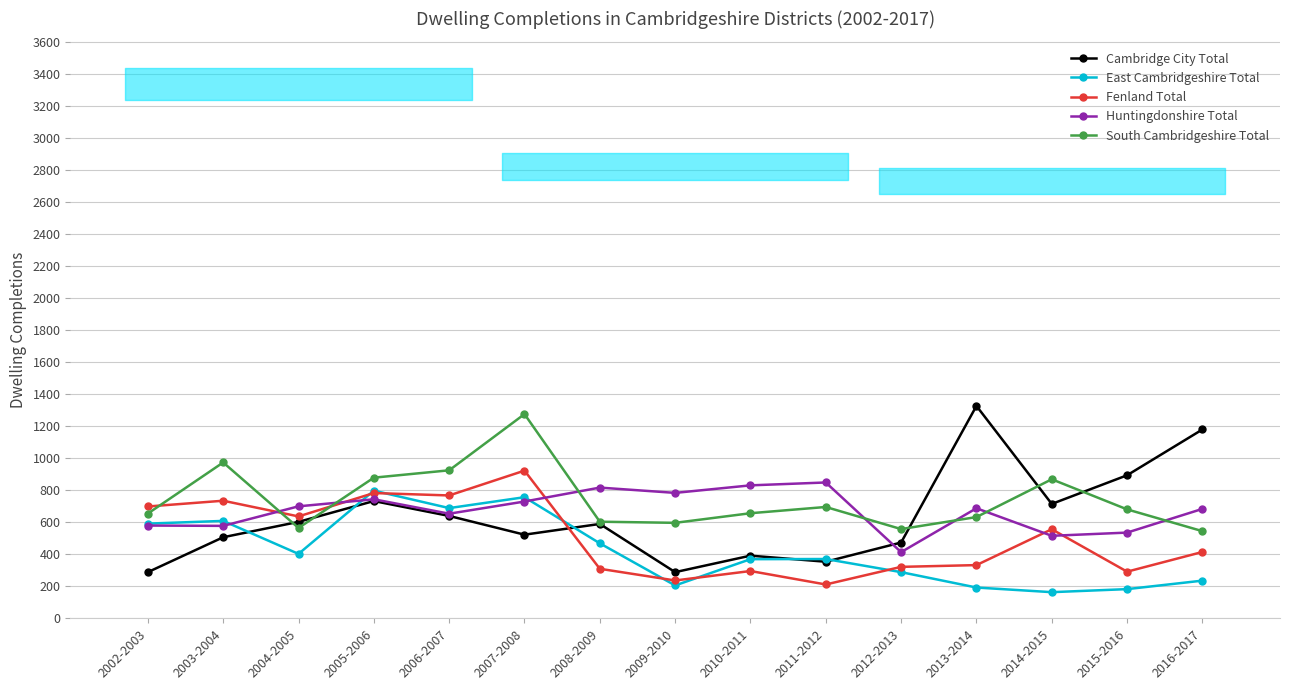

At which category does the chart reach its minimum across all series?

2014-2015